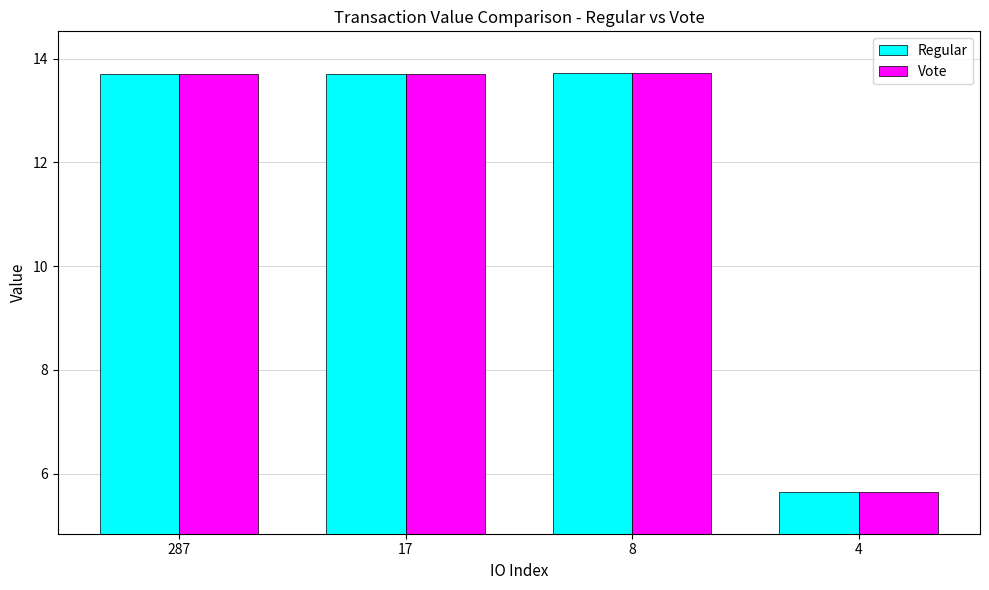

Reading left to right, extract all data points from this chart.

Regular: 13.7	13.7	13.7	5.6
Vote: 13.7	13.7	13.7	5.6